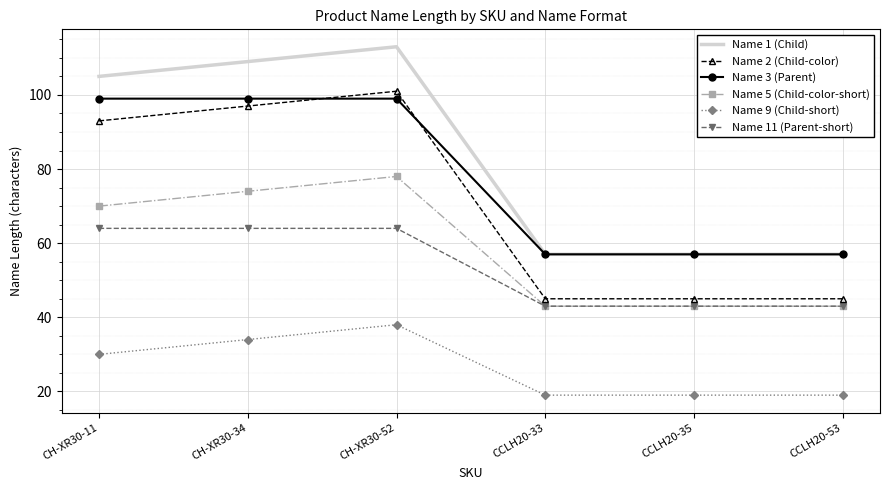

What is the total value across all series at CH-XR30-11?

461